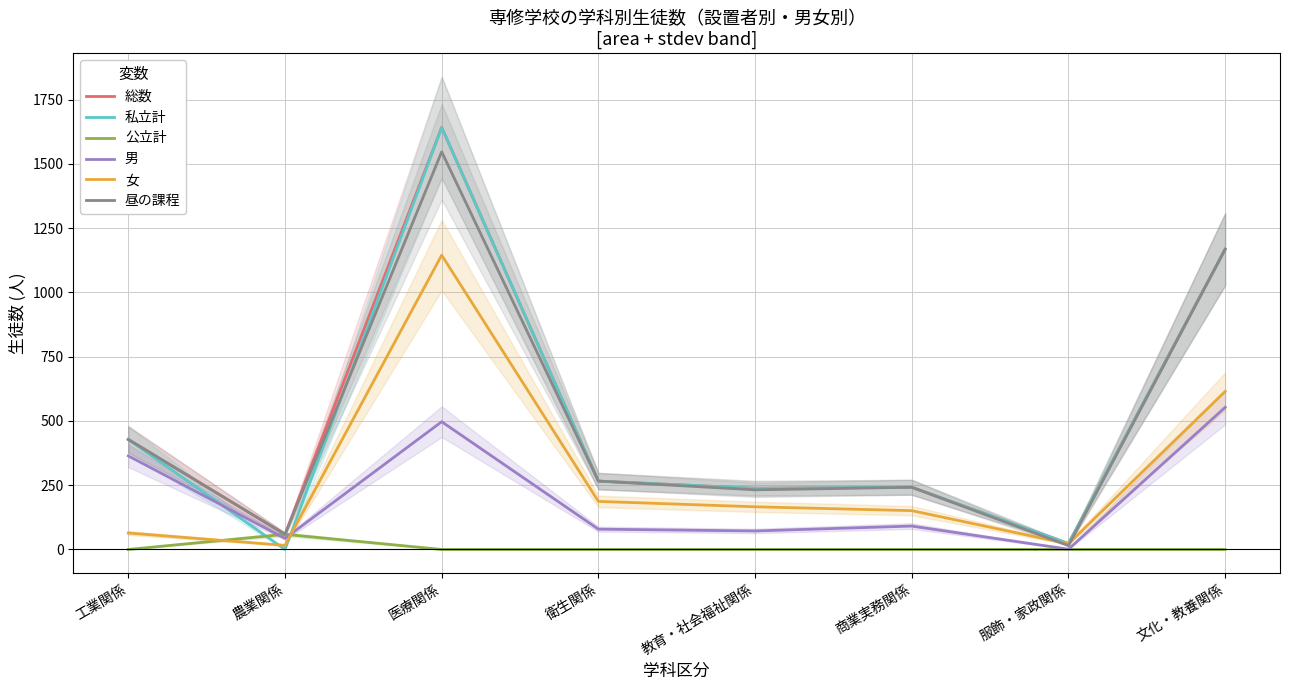

True or false: 昼の課程 and 男 cross at least once.

False